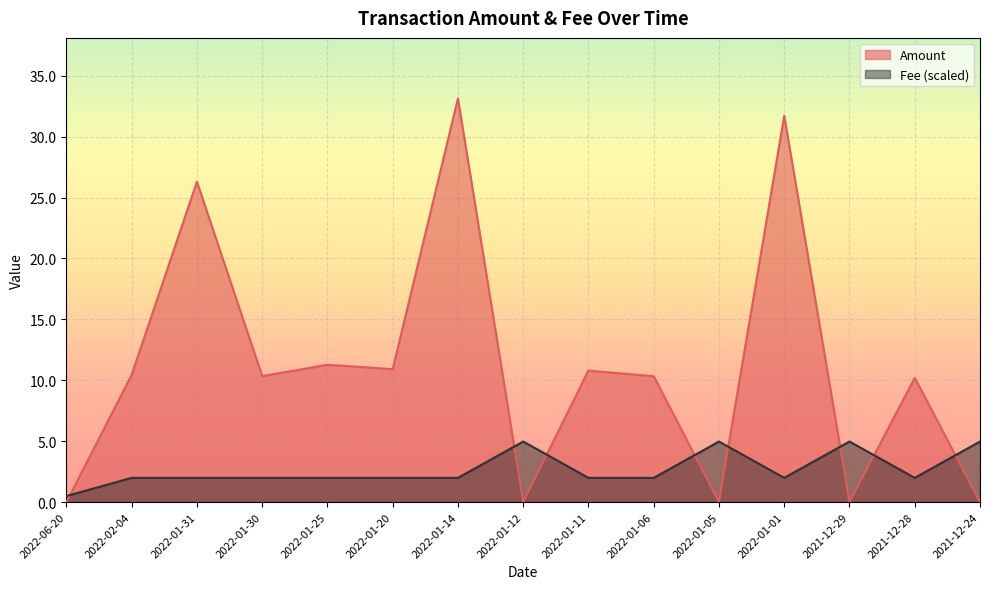

True or false: Fee has more than 0 points higher than both neighbors.

True